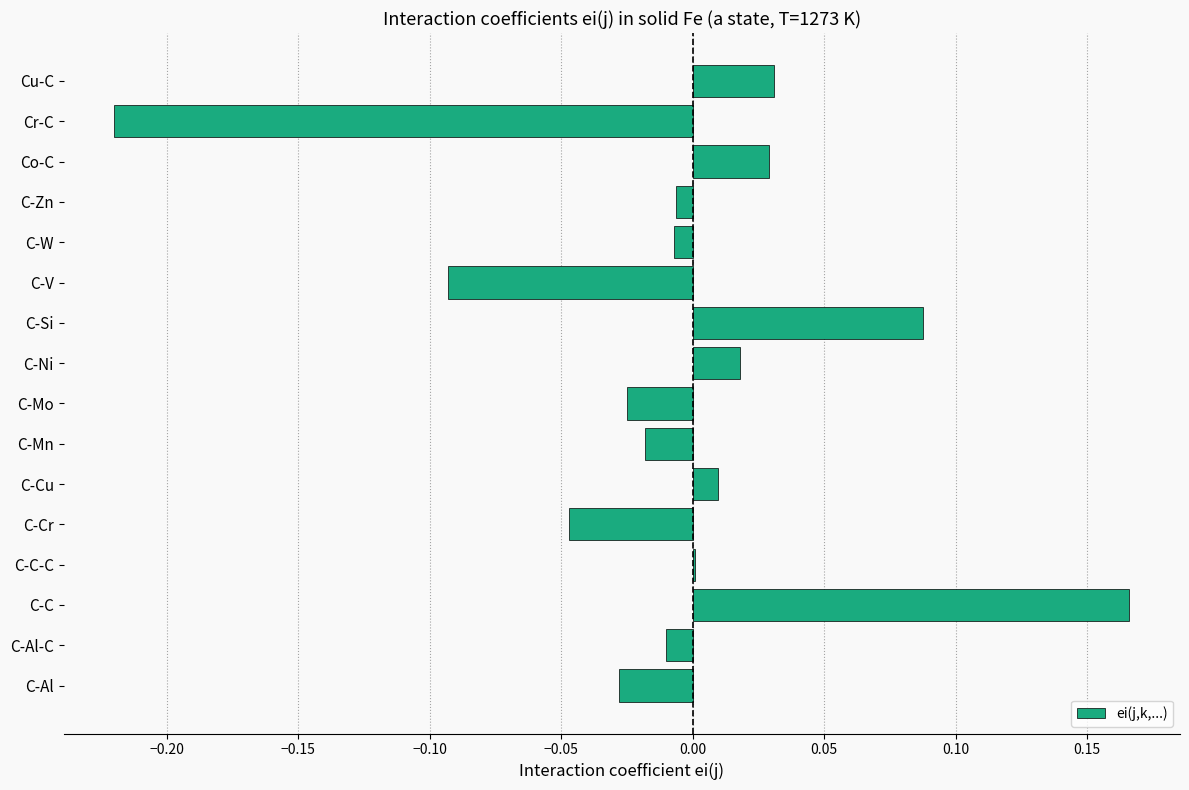

Which label corresponds to the largest value in the chart?

C-C